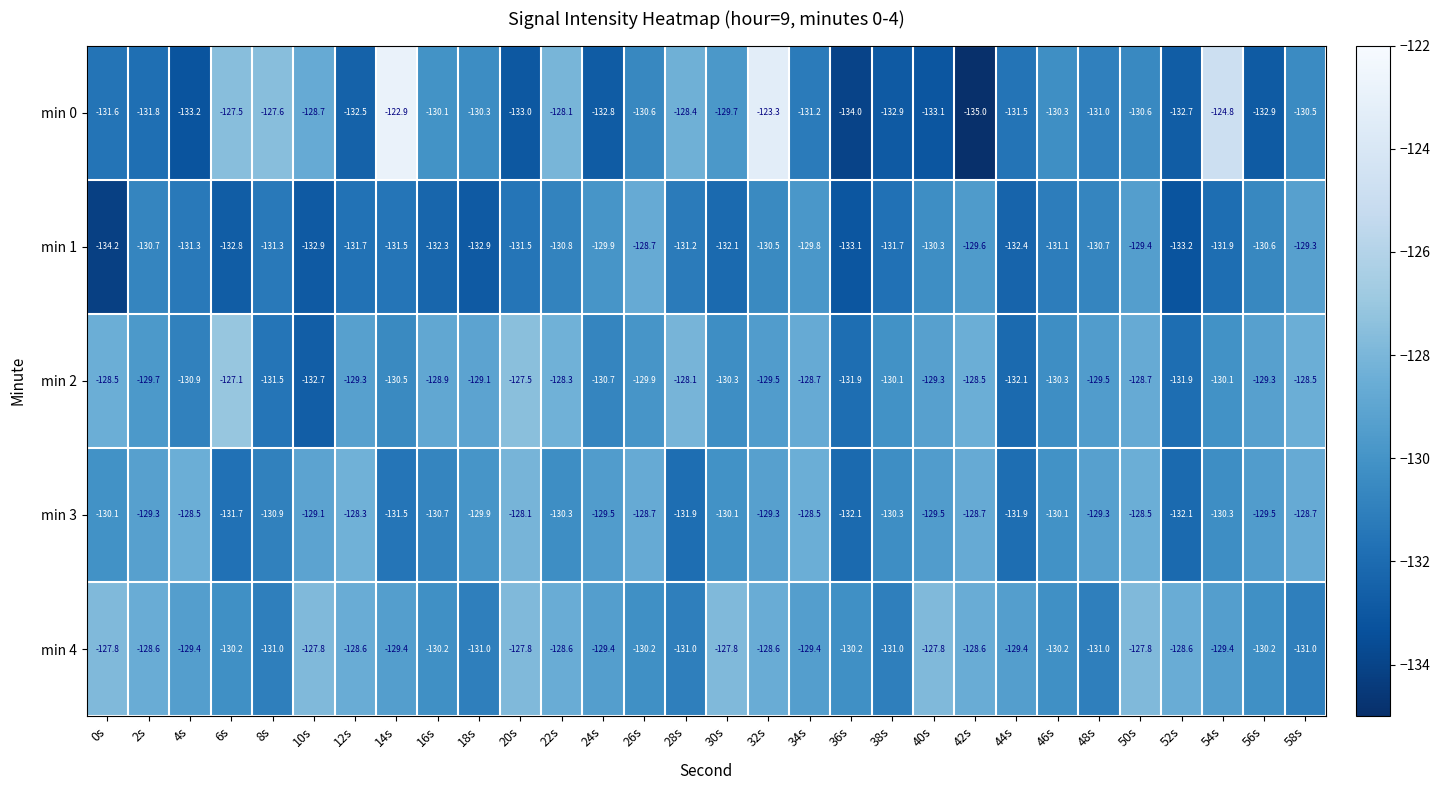

At which category is the sum across all series the highest?

32s